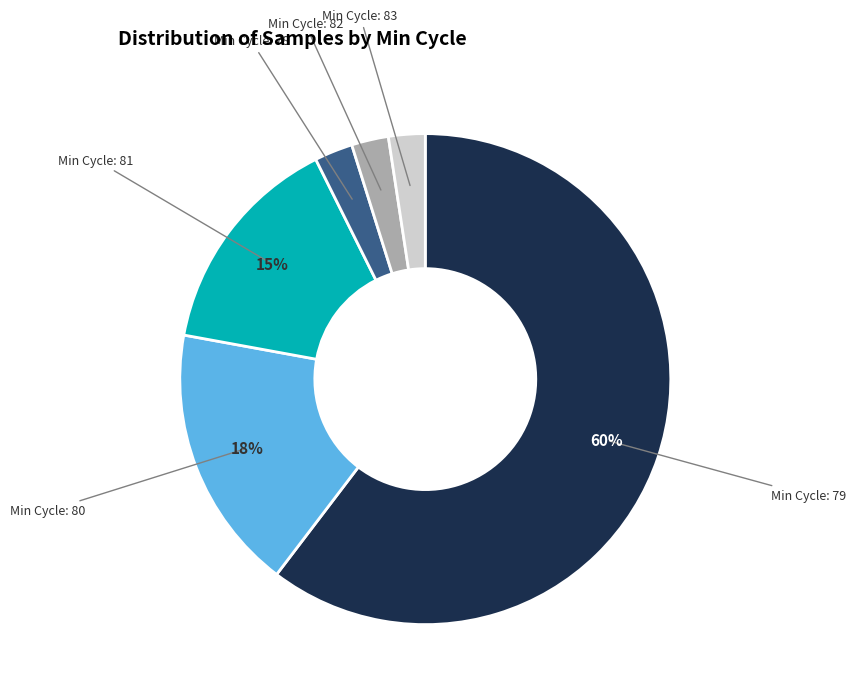

To the nearest percent, what is the difference between the largest and smallest slice percentages?

58%